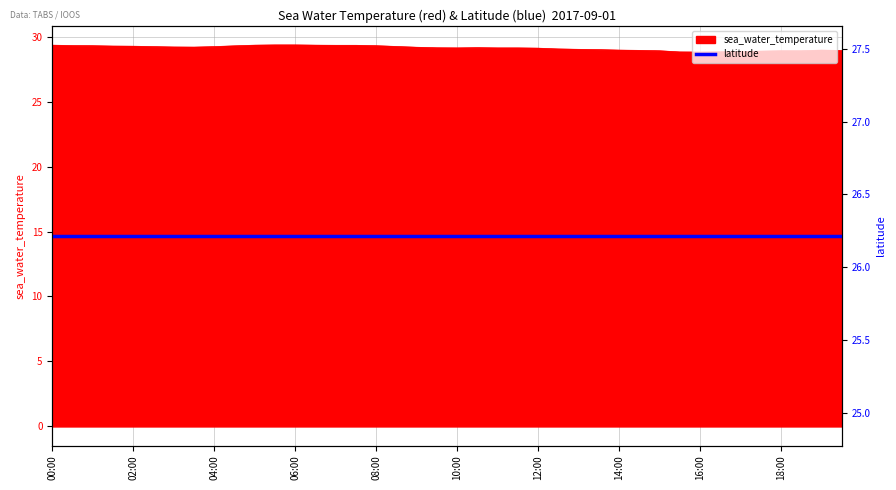

What is the value of the 38th point from the left?

28.9